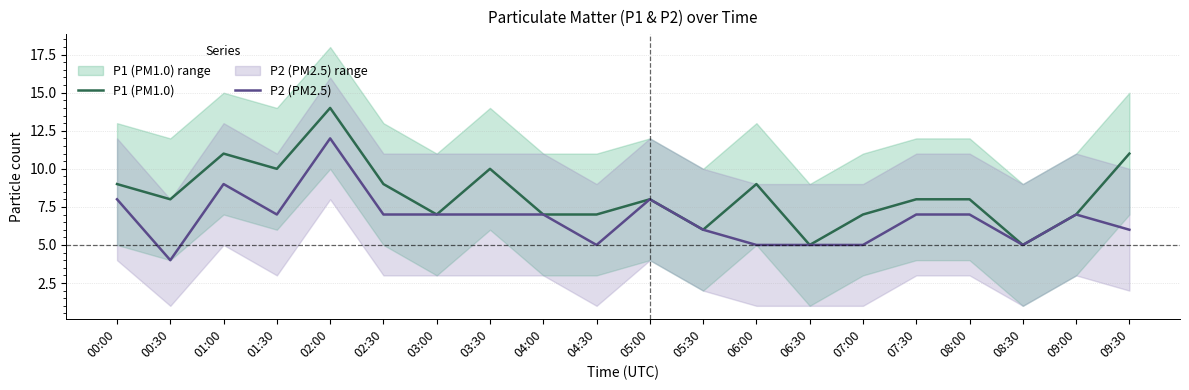

Which series has the largest total across all categories?

P1 (PM1.0)